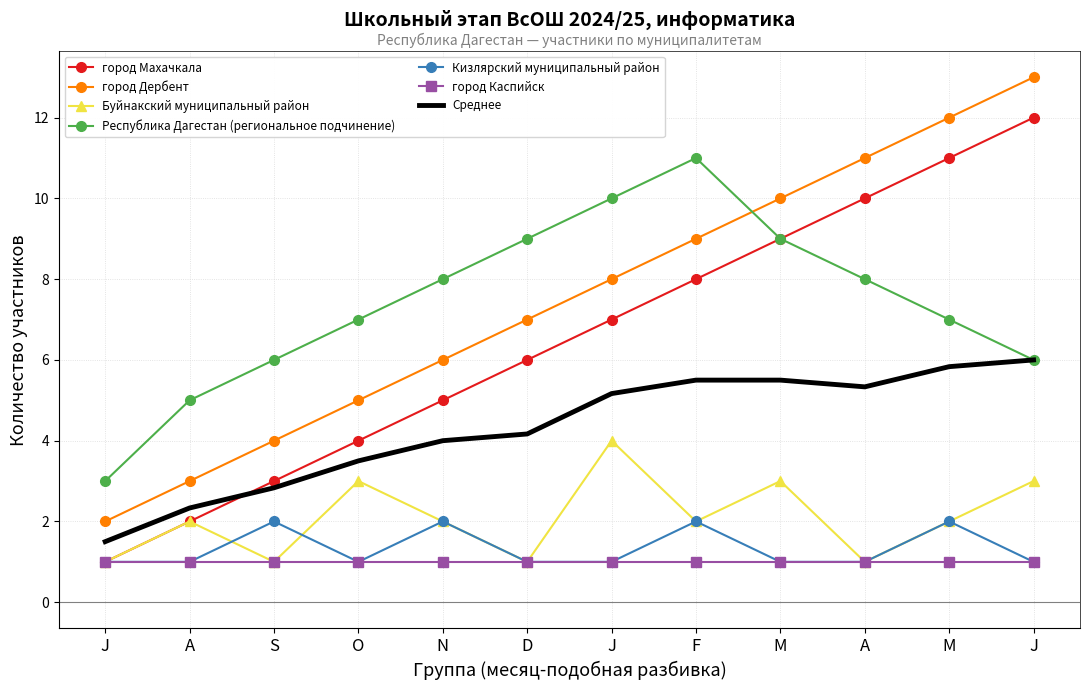

What are all the series names shown in the legend?

город Махачкала, город Дербент, Буйнакский муниципальный район, Республика Дагестан (региональное подчинение), Кизлярский муниципальный район, город Каспийск, Среднее